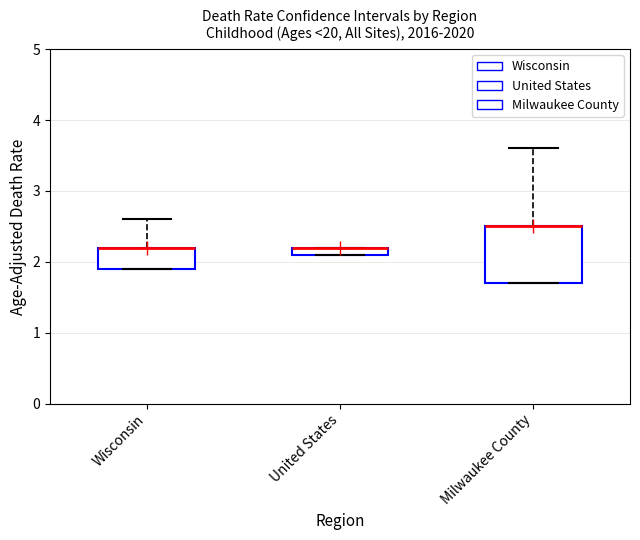

Which box is the tallest, from its lower edge to its upper edge?

Milwaukee County